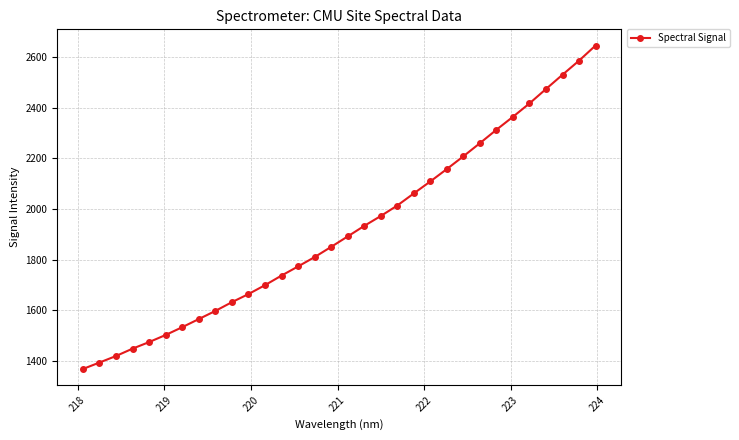

What is the difference between the maximum and second lowest values?

1251.8